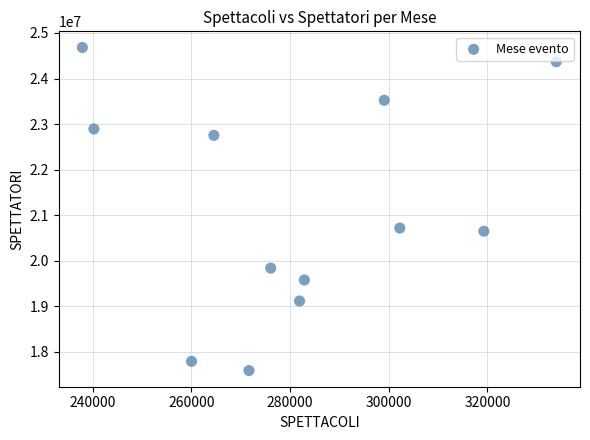

What is the range of Y values (max minus min)?

7089777